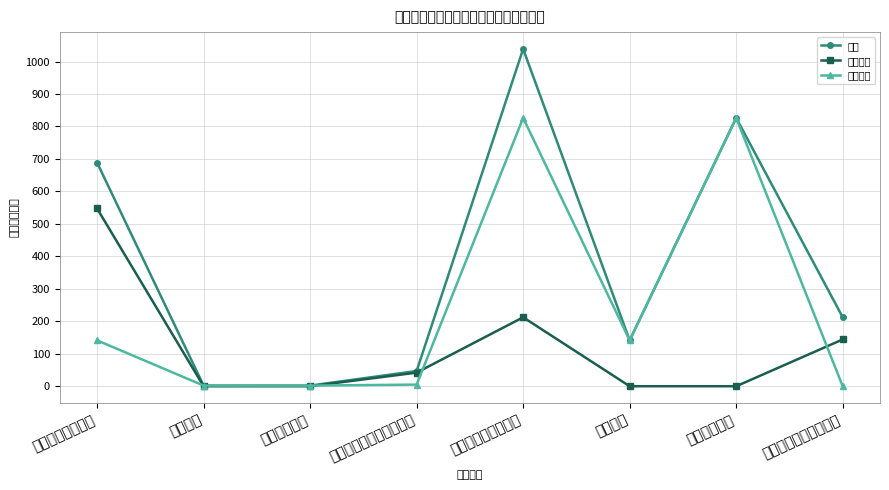

What are all the series names shown in the legend?

合计, 基本支出, 项目支出